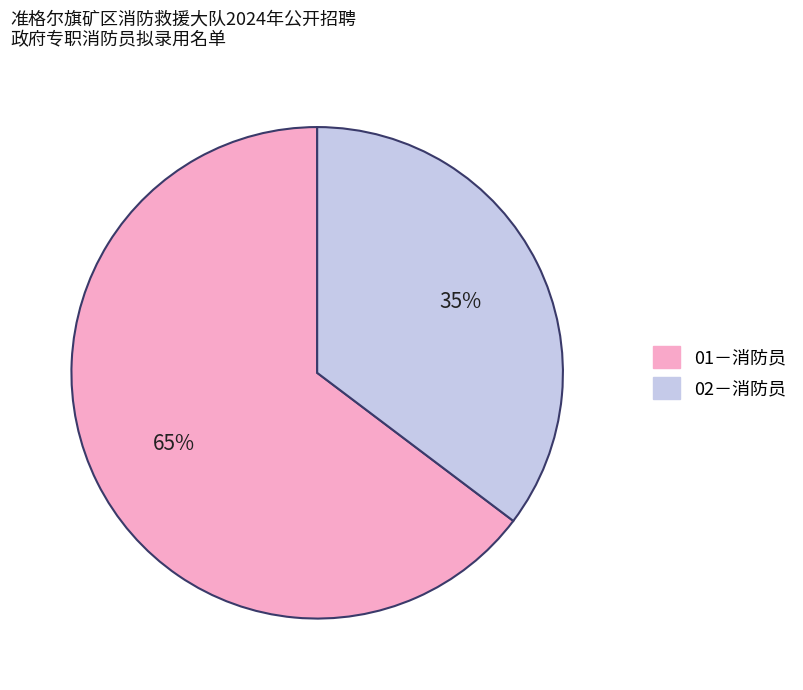

What percentage is the 01－消防员 slice, to the nearest percent?

65%